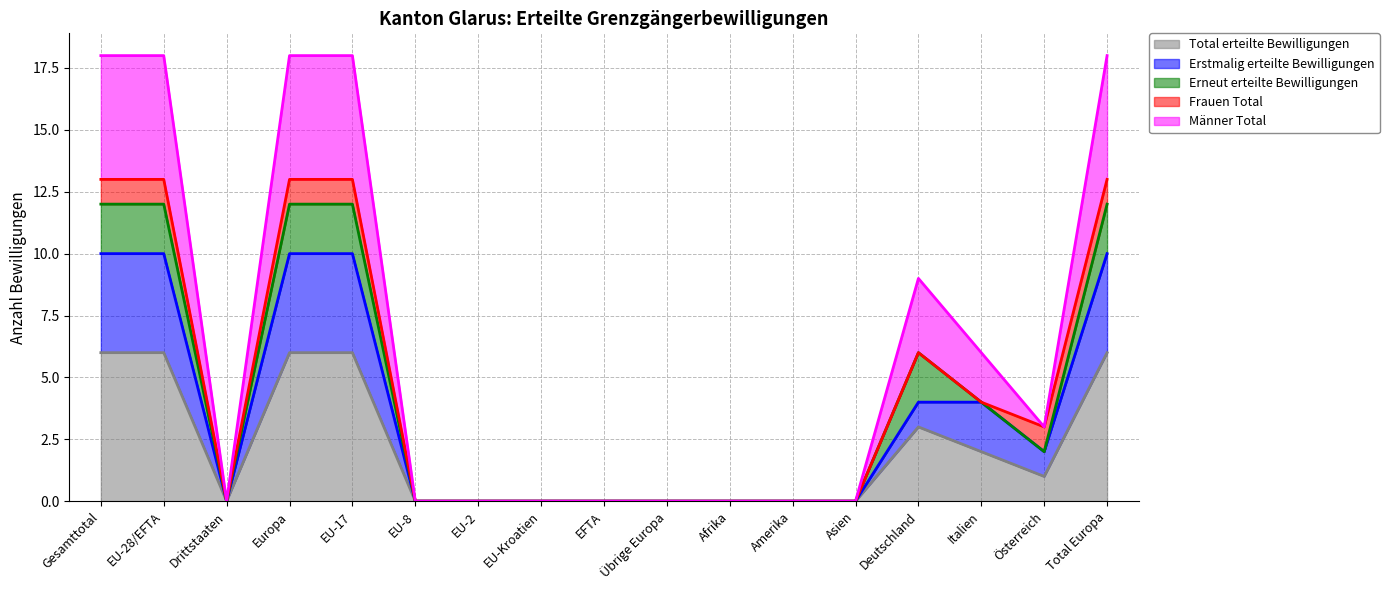

How many interior local peaks does the Total erteilte Bewilligungen series have?

1